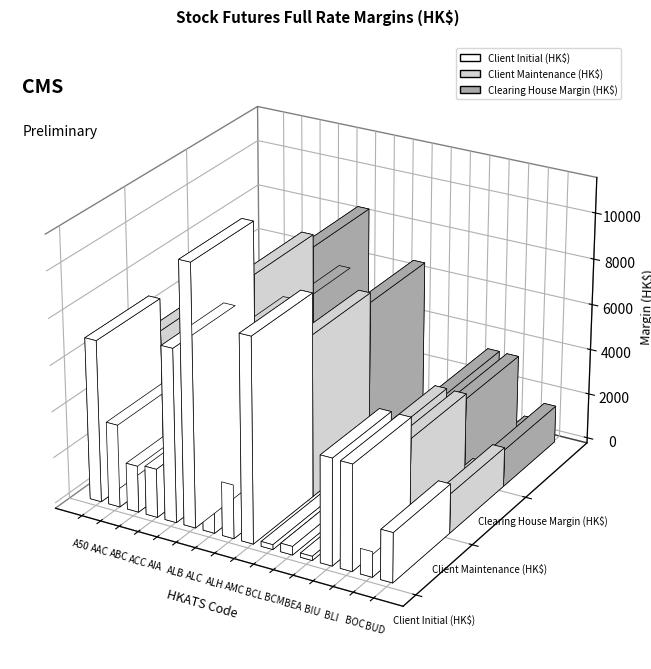

At which category is the sum across all series the highest?

ALB